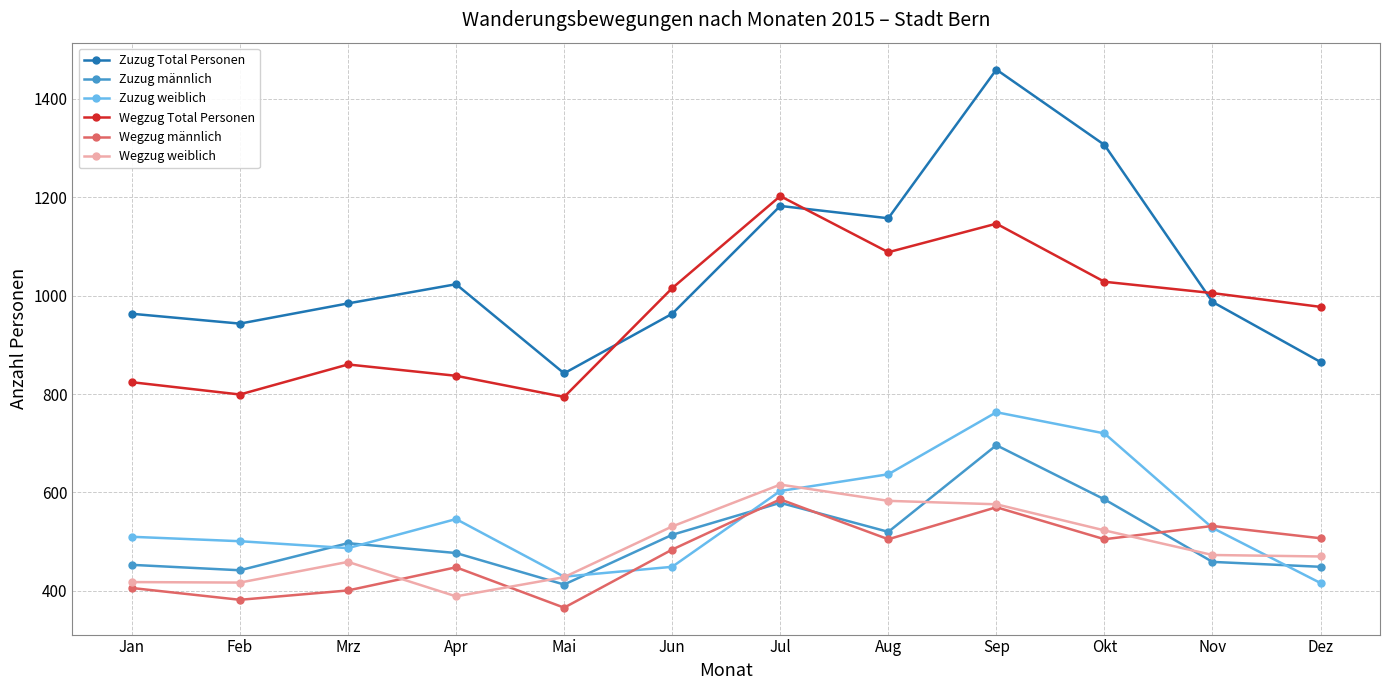

Does the chart have visible grid lines?

Yes